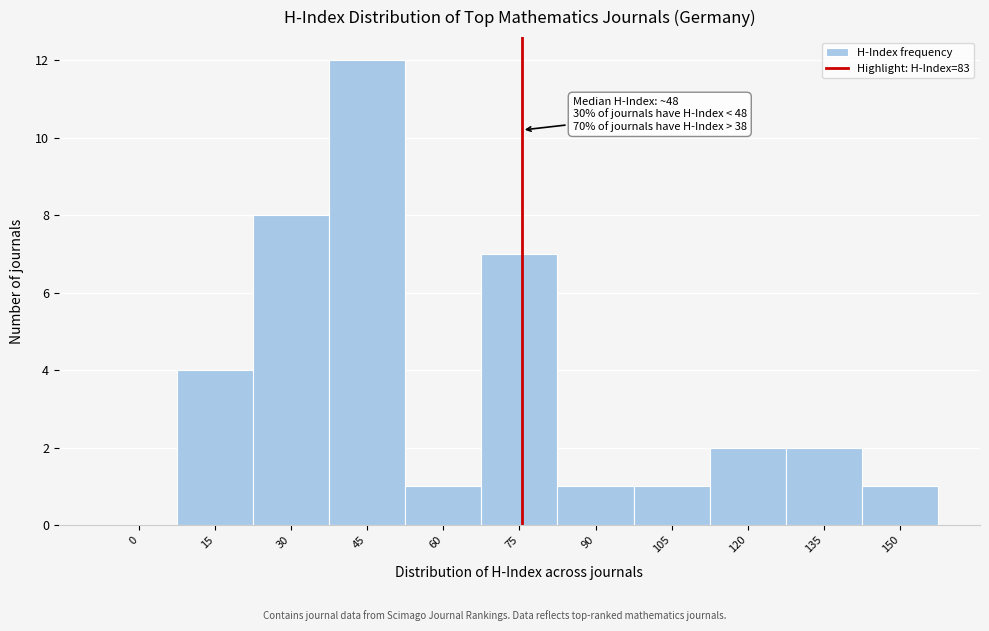

Reading right to left, transcribe all the data shown in this chart.

150=1	135=2	120=2	105=1	90=1	75=7	60=1	45=12	30=8	15=4	0=0